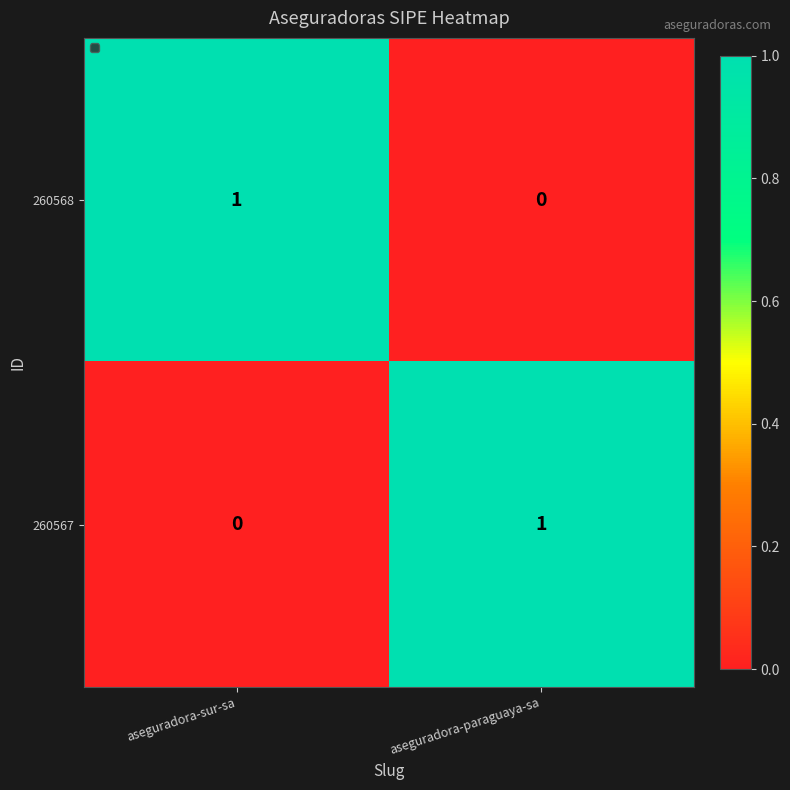

How many categories are shown in the chart?

2